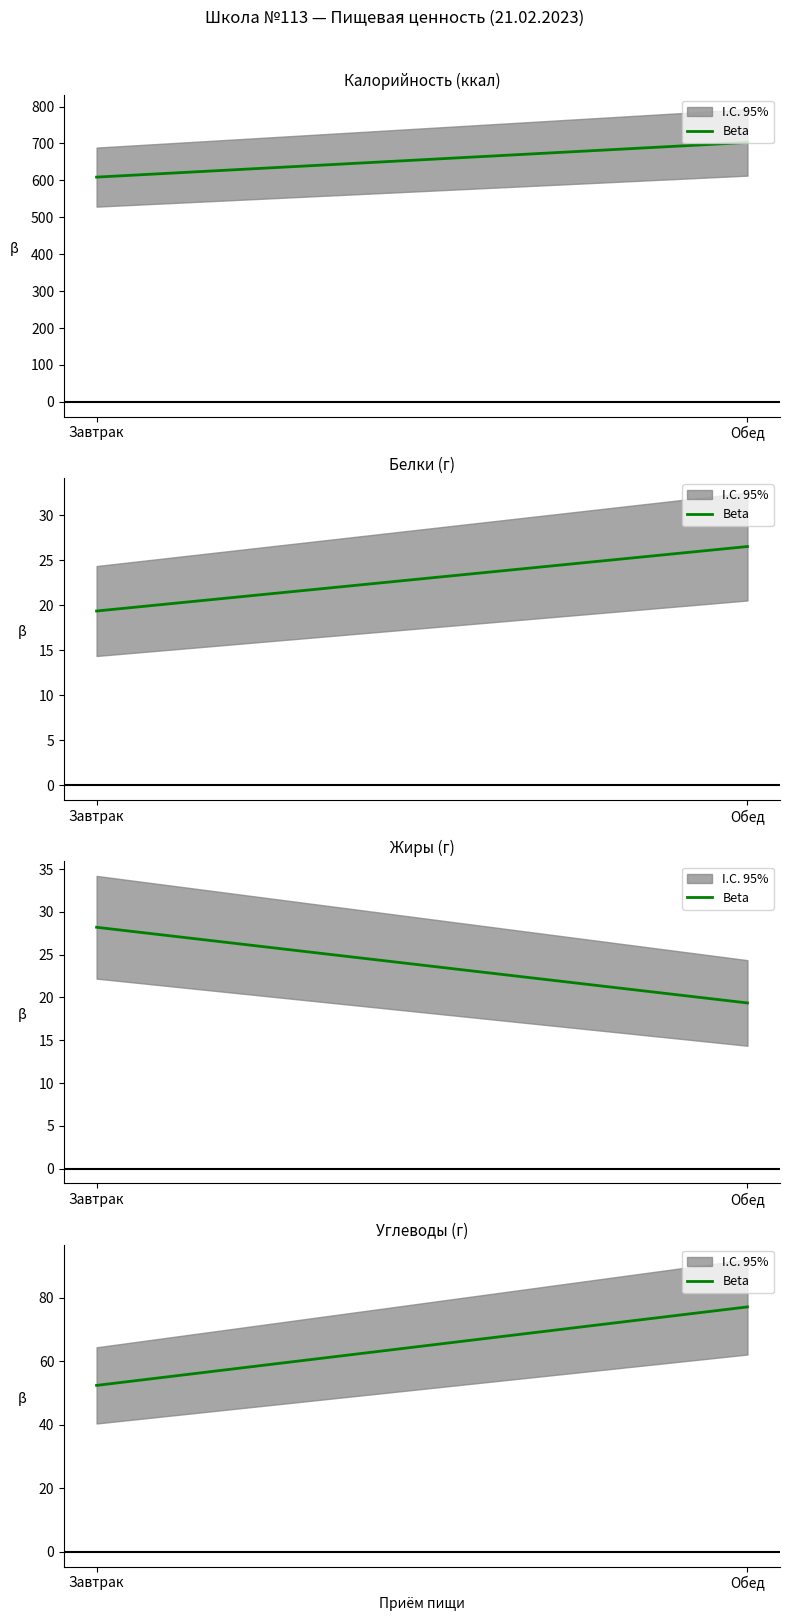

How many lines are shown in the chart?

1